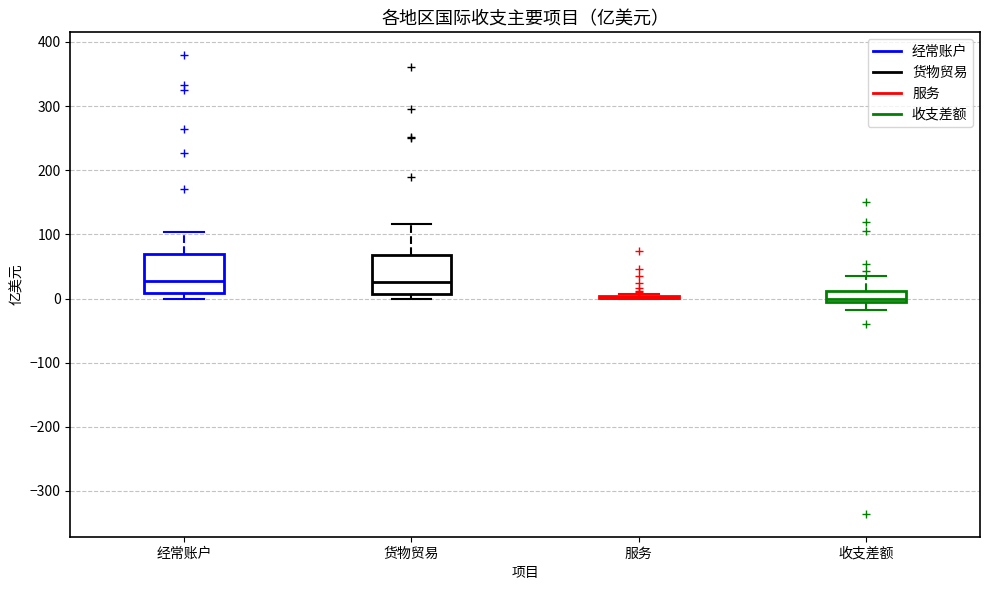

Reading left to right, read every box against the y-axis: the position of its median line, the range the box covers, and the ends of its whiskers. The values are not printed on the chart, so give them approximately, as read against the axis.

经常账户: median 30, box 10 to 70, whiskers 0 to 100
货物贸易: median 30, box 10 to 70, whiskers 0 to 120
服务: box collapsed to a line at 0, whiskers 0 to 10
收支差额: median 0, box -10 to 10, whiskers -20 to 40